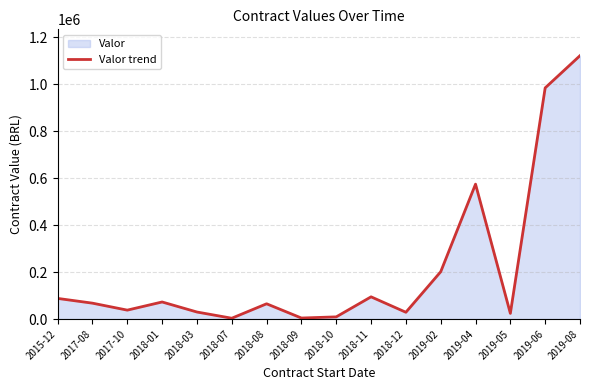

Which has a higher value, 2019-04 or 2019-05?

2019-04